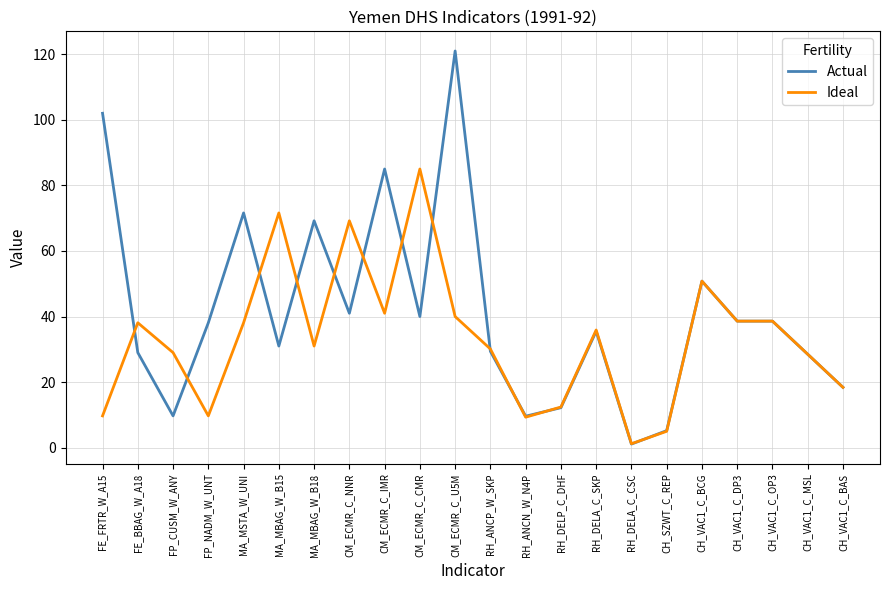

What position from the right is FE_BBAG_W_A18?

21